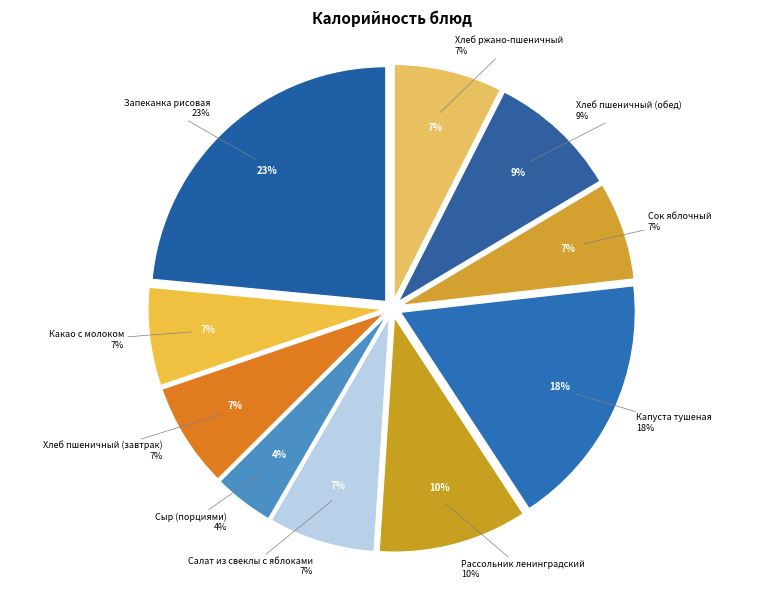

True or false: Хлеб пшеничный (обед) accounts for 9% of the total.

True